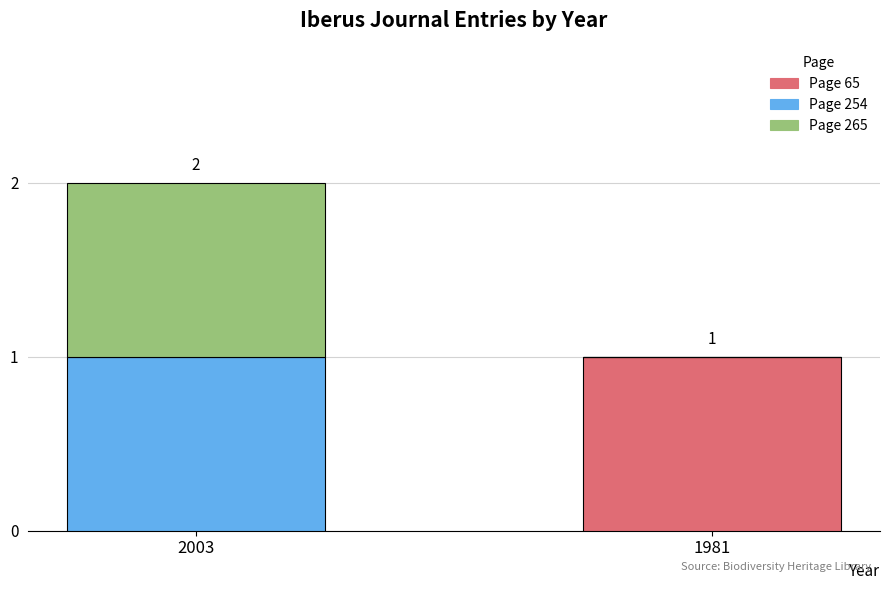

At which category is the sum across all series the highest?

2003